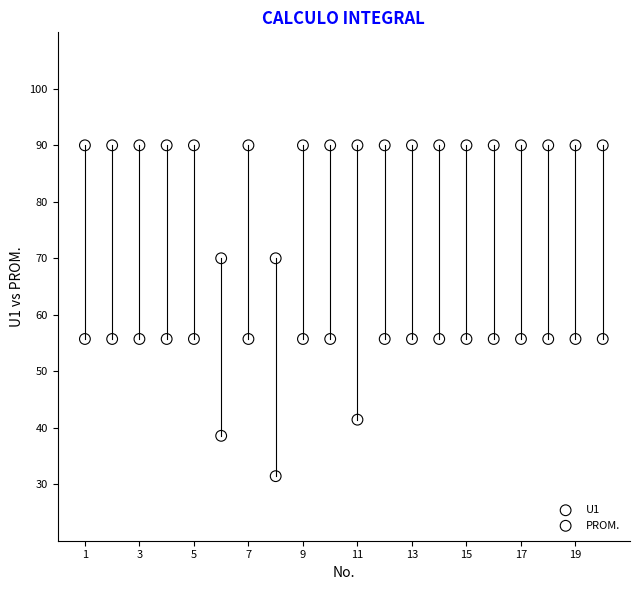

Which series has the largest Y range (max minus min)?

PROM.